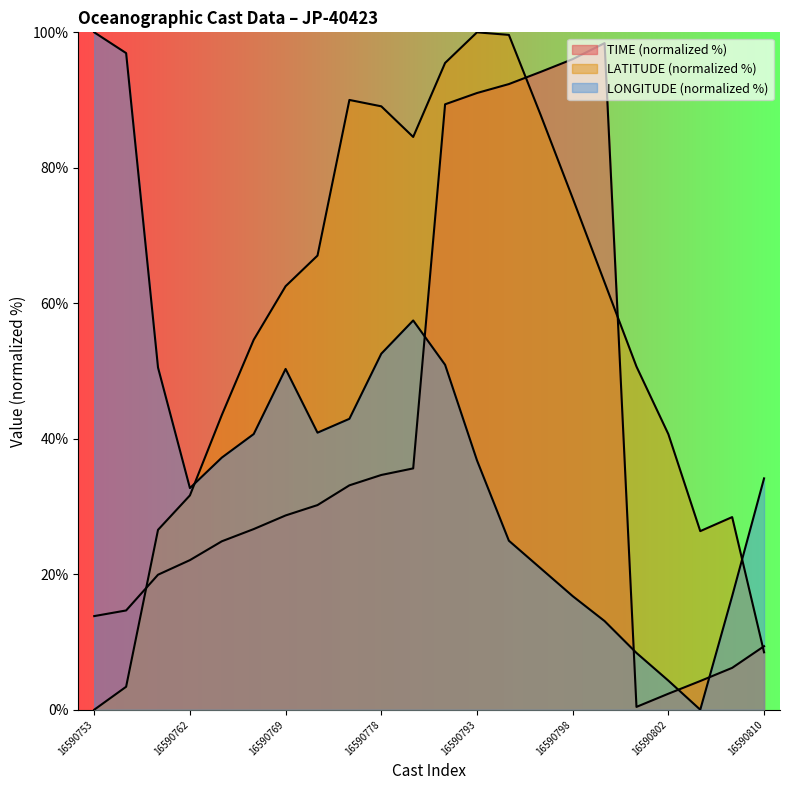

Which label corresponds to the smallest value in the chart?

16590753